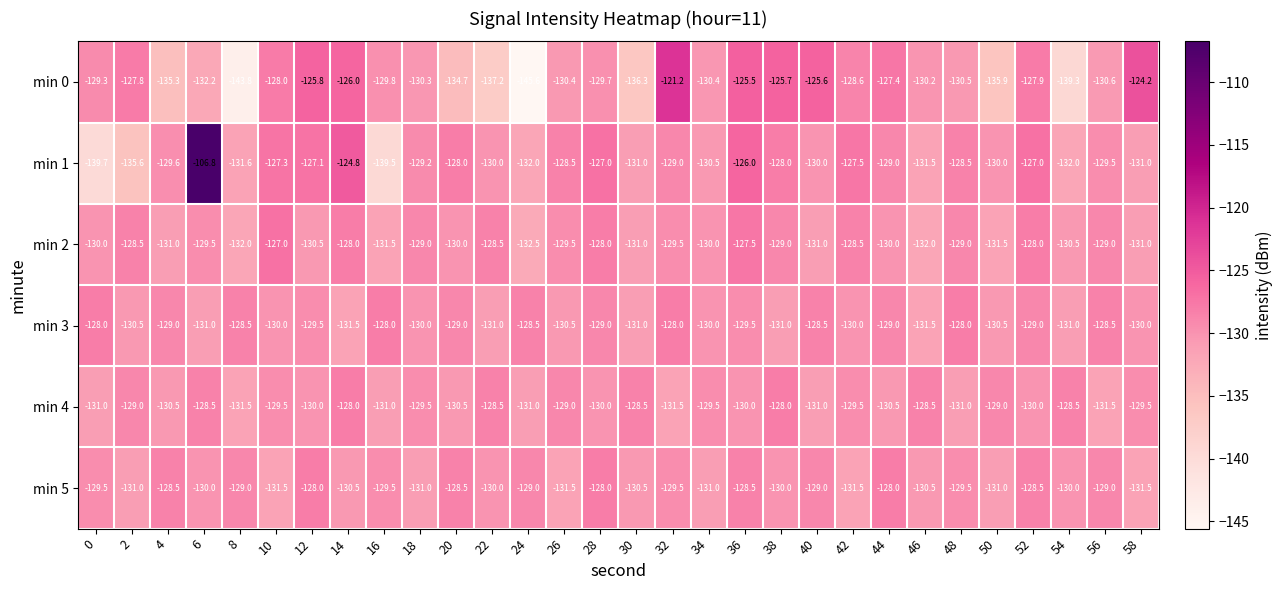

At which label is min 1 closest to -123?

14